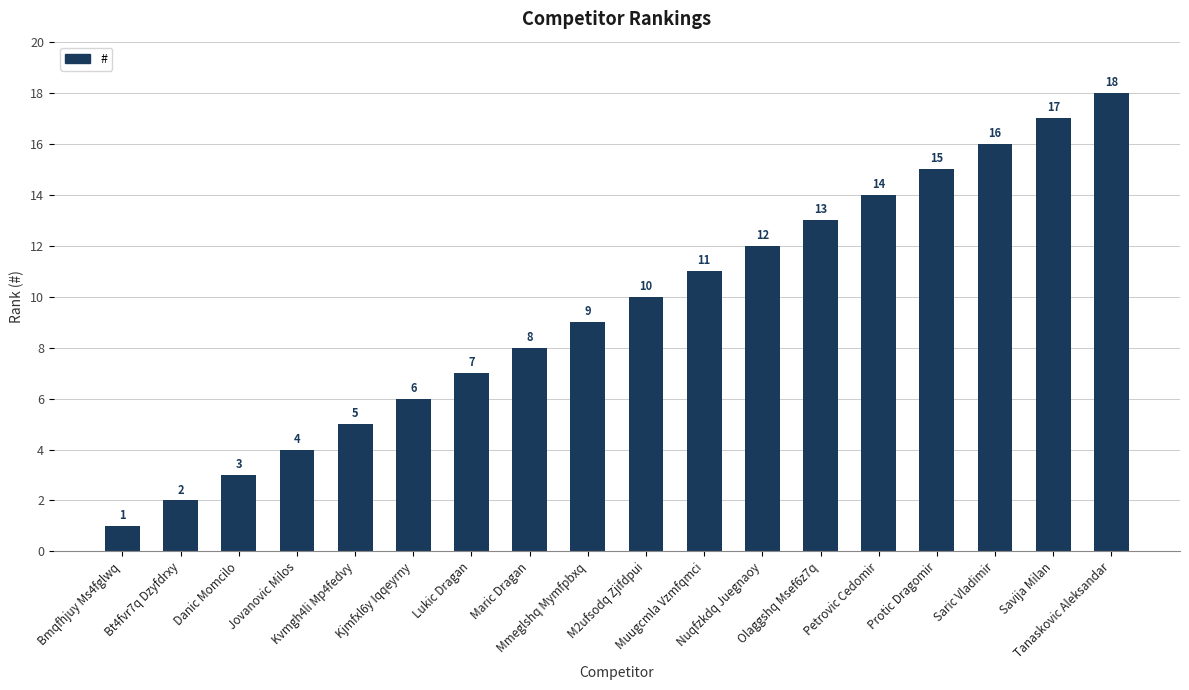

Does the chart contain any negative values?

No